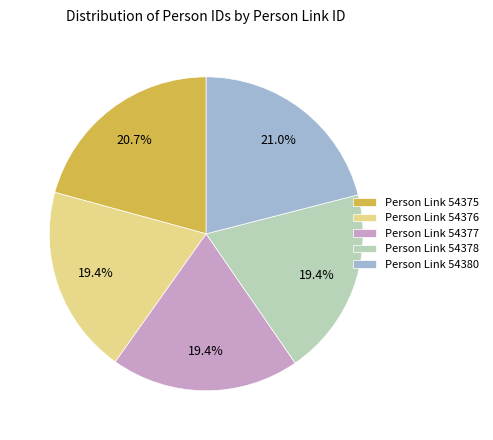

Approximately how many times larger is the value at Person Link 54380 compared to Person Link 54377?

1.1